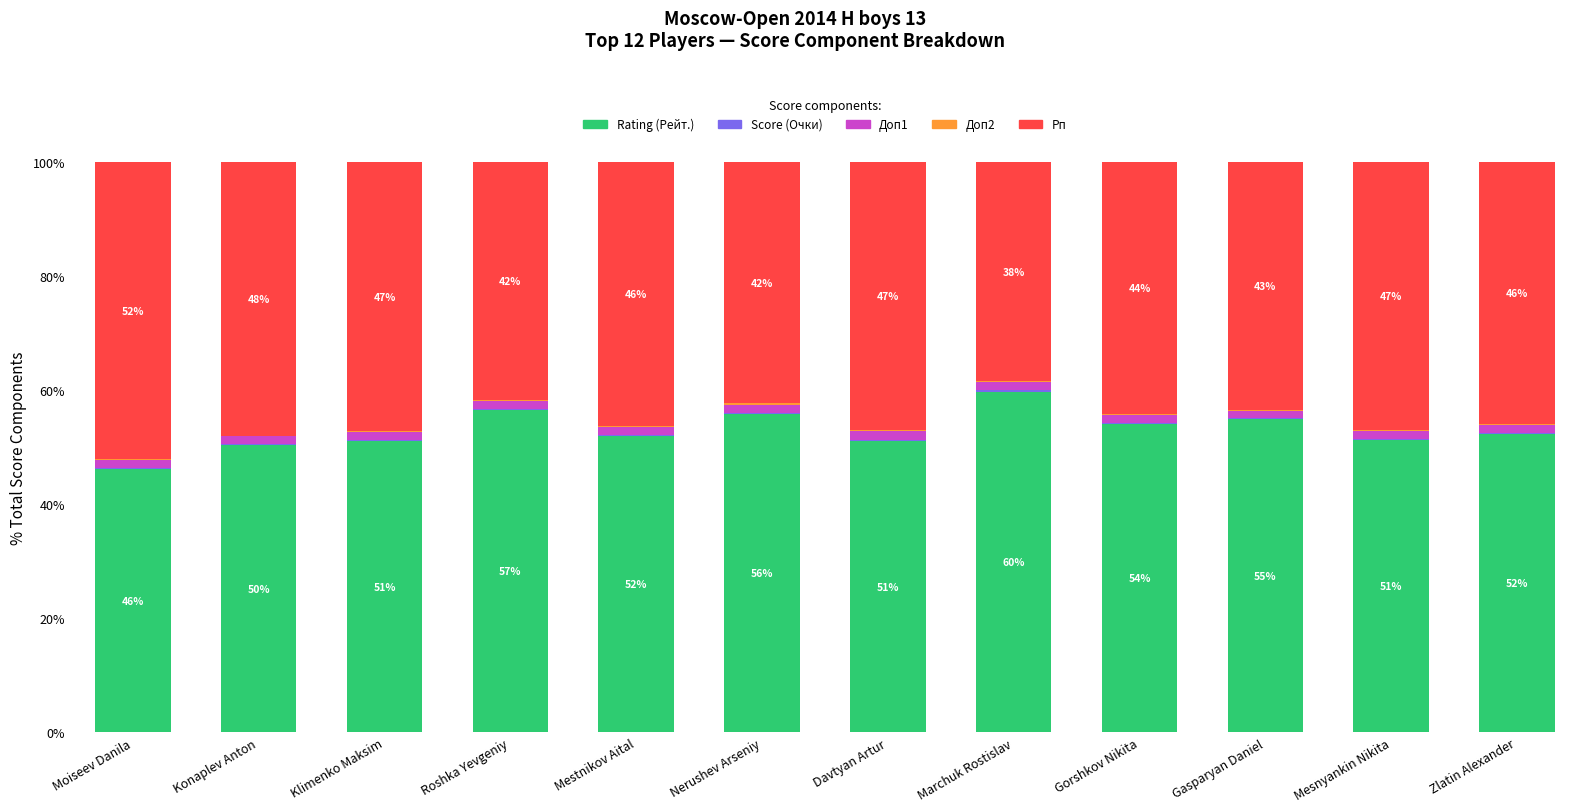

What is the maximum value for Rating (Рейт.)?

59.8